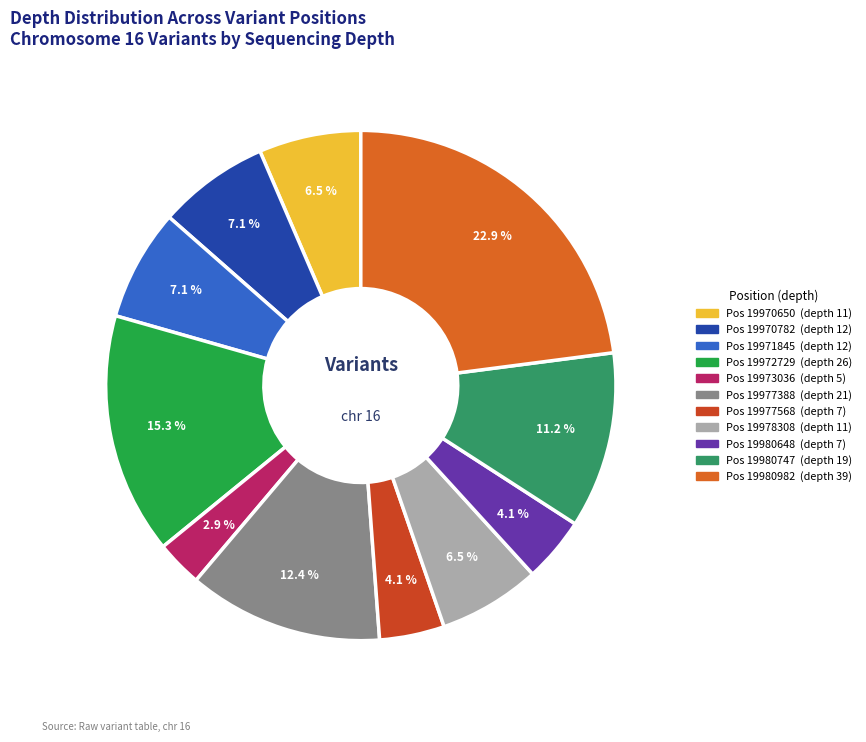

To the nearest percent, what is the average slice percentage?

9%